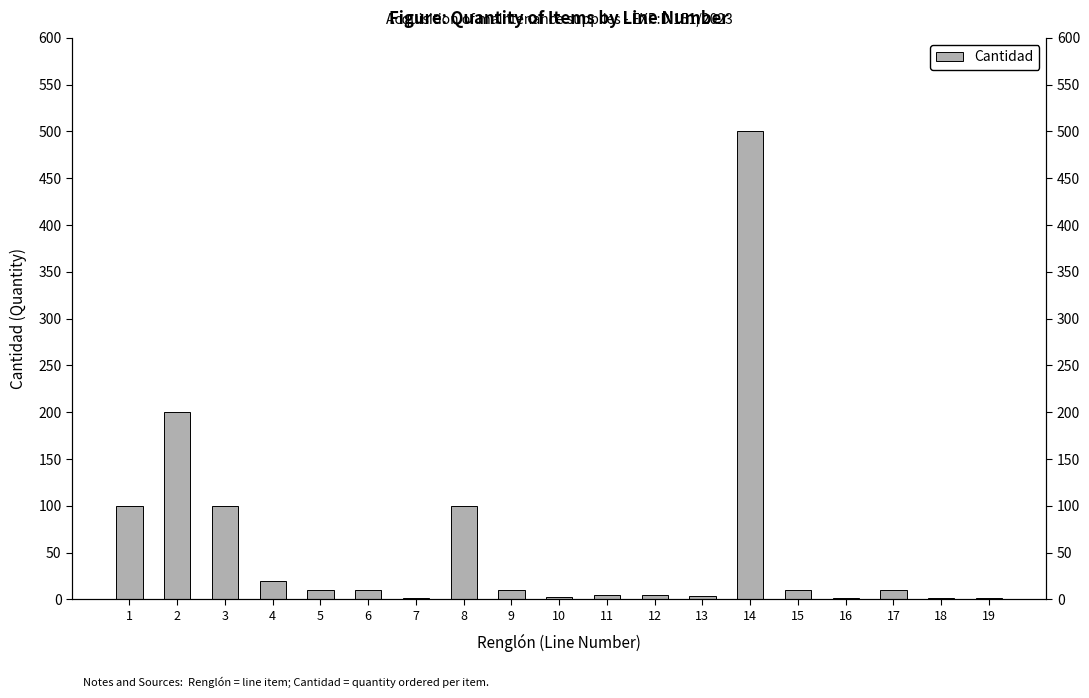

List the labels in order of value, smallest first.

7, 16, 18, 19, 10, 13, 11, 12, 5, 6, 9, 15, 17, 4, 1, 3, 8, 2, 14